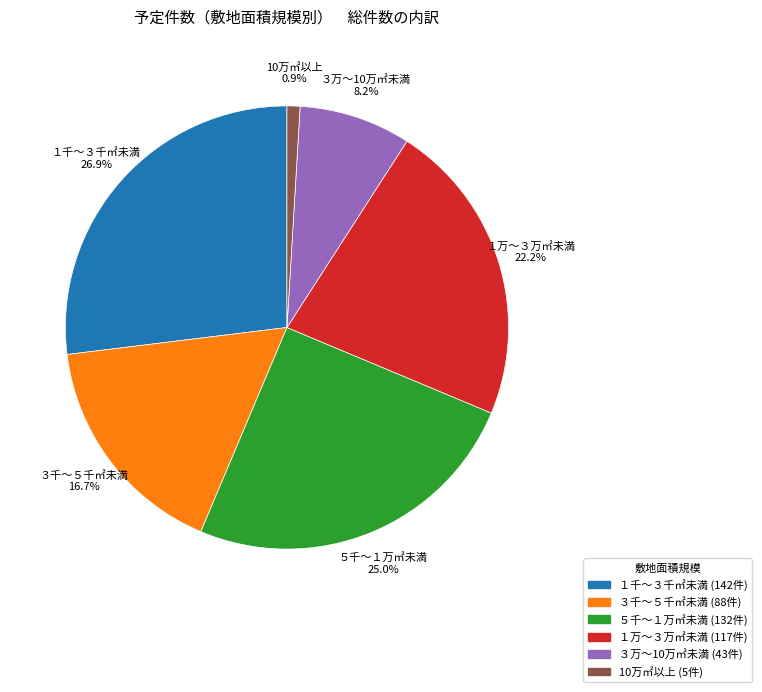

How many slices are in this pie chart?

6